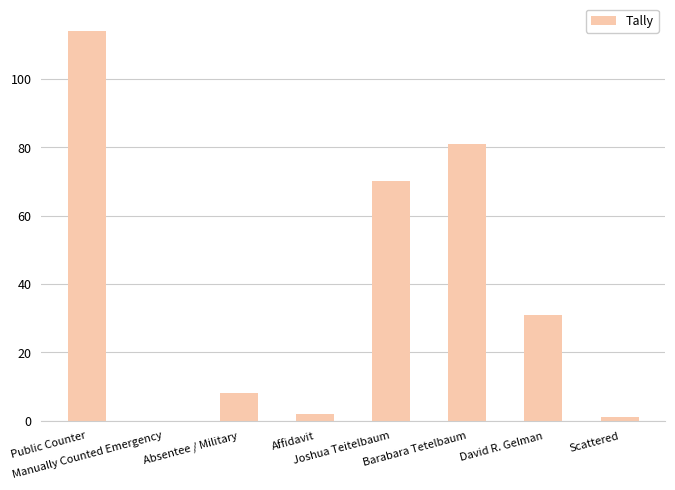

Are the bars grouped side by side (vs. stacked)?

No